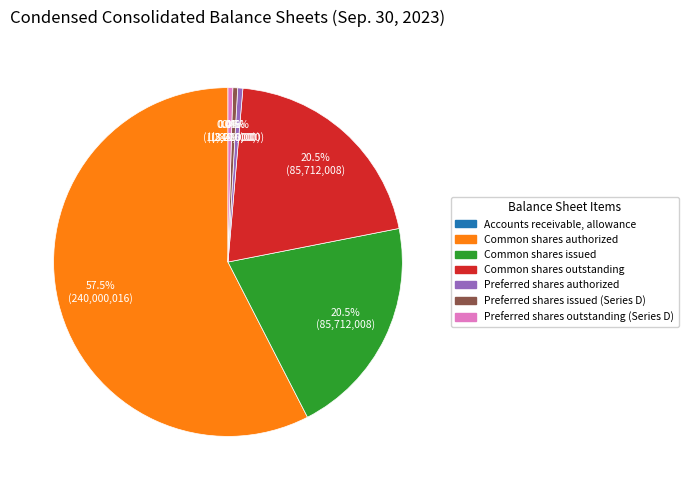

Which category has the biggest portion of the pie?

Common shares authorized